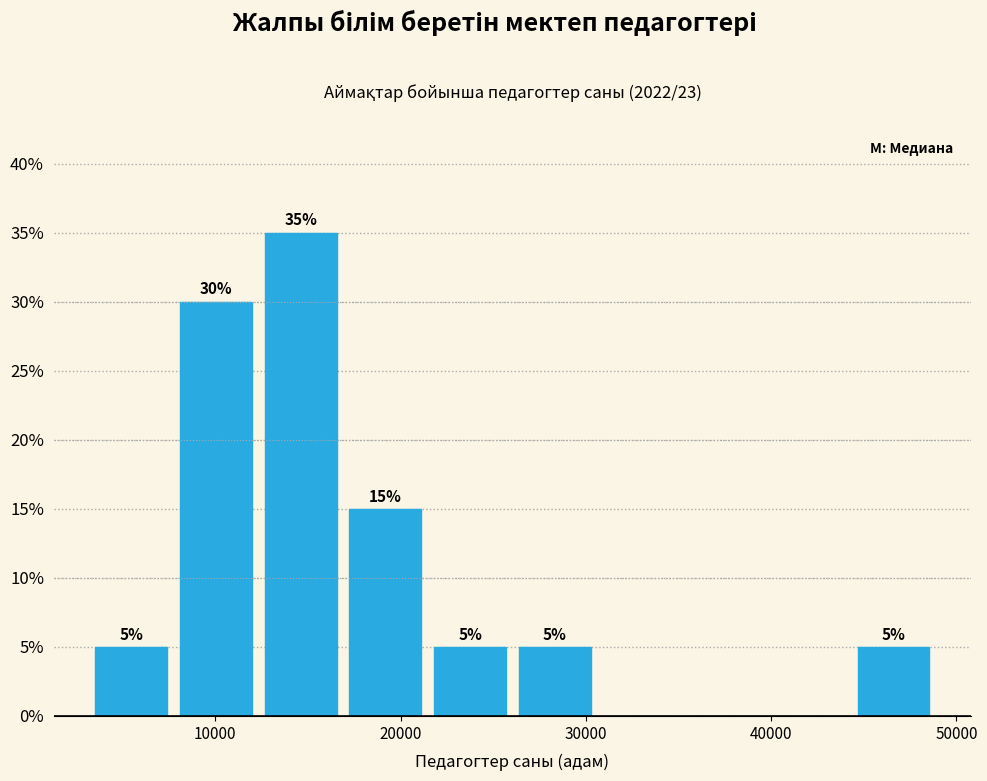

Which range on the x-axis has the tallest bar?

12000 to 17000